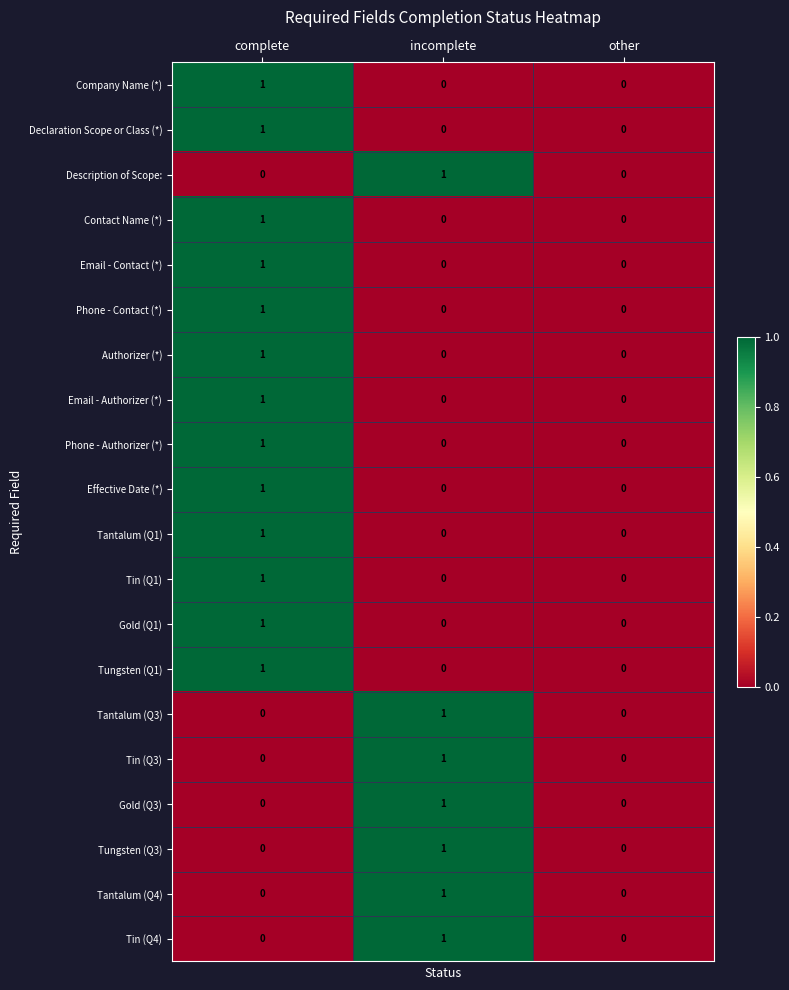

Which series has the widest spread of values?

Company Name (*)